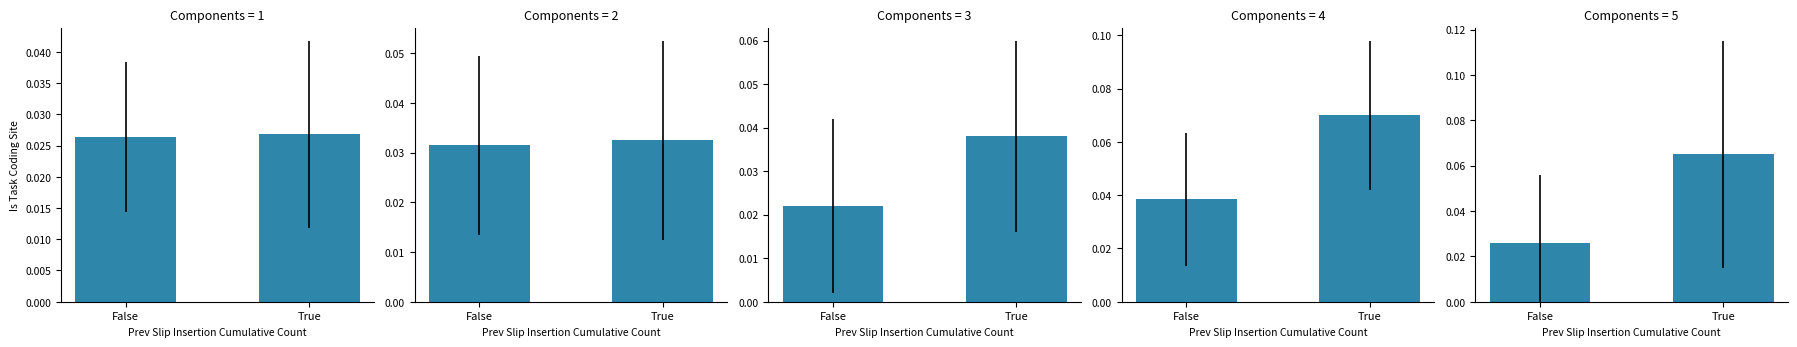

True or false: False has a value of 0.0 at 3.

False